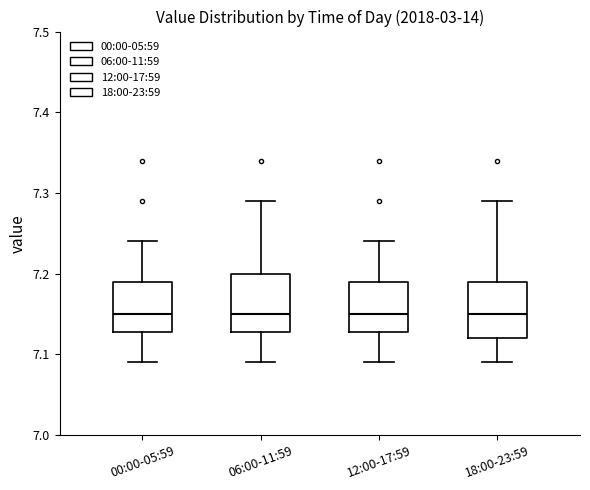

Reading left to right, transcribe this box plot: for each box, give where its median line is, the range the box spans, and where its two whiskers end, as read against the y-axis. The values are not printed on the chart, so give them approximately, as read against the axis.

00:00-05:59: median 7.15, box 7.13 to 7.19, whiskers 7.09 to 7.24
06:00-11:59: median 7.15, box 7.13 to 7.20, whiskers 7.09 to 7.29
12:00-17:59: median 7.15, box 7.13 to 7.19, whiskers 7.09 to 7.24
18:00-23:59: median 7.15, box 7.12 to 7.19, whiskers 7.09 to 7.29